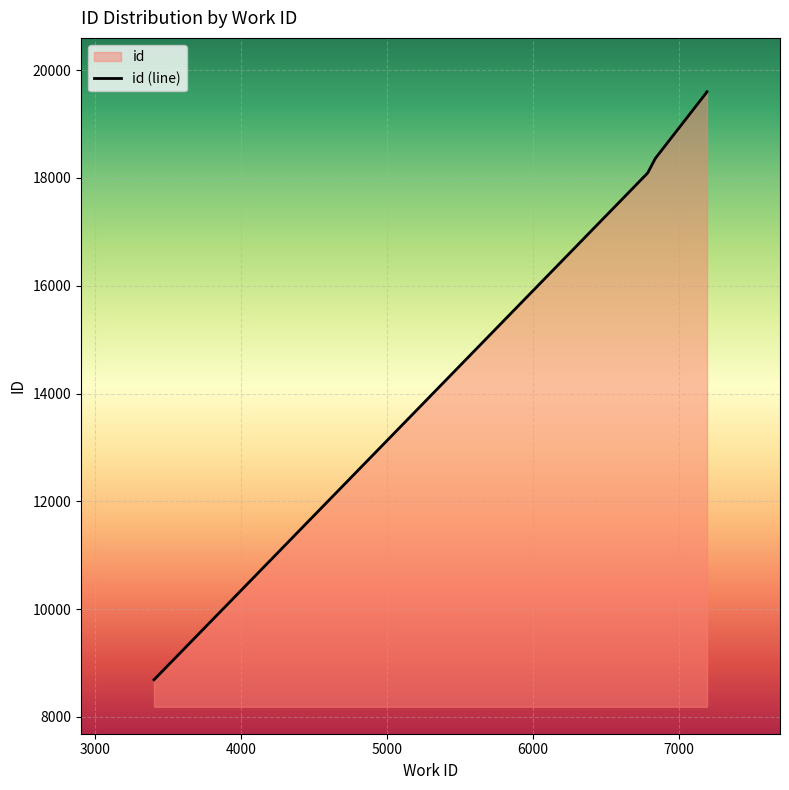

True or false: there are more than 0 points higher than both neighbors.

False